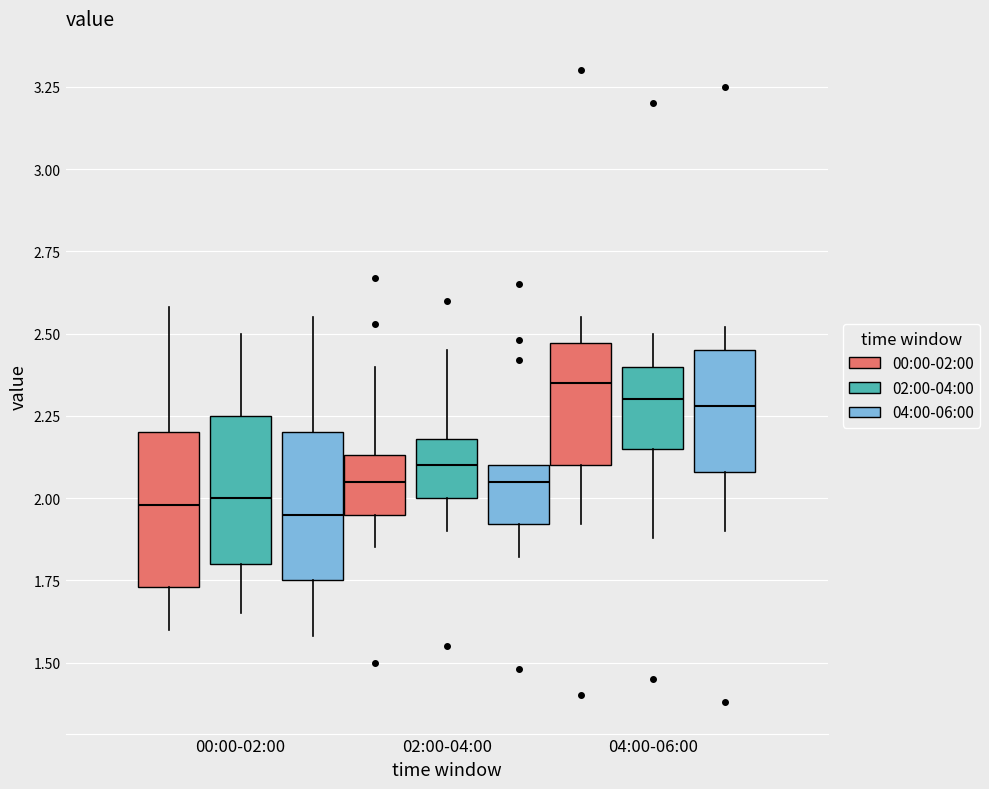

Where does the median line of the box for 02:00-04:00 (04:00-06:00) sit on the y-axis? The values are not printed on the chart, so give them approximately, as read against the axis.

2.05